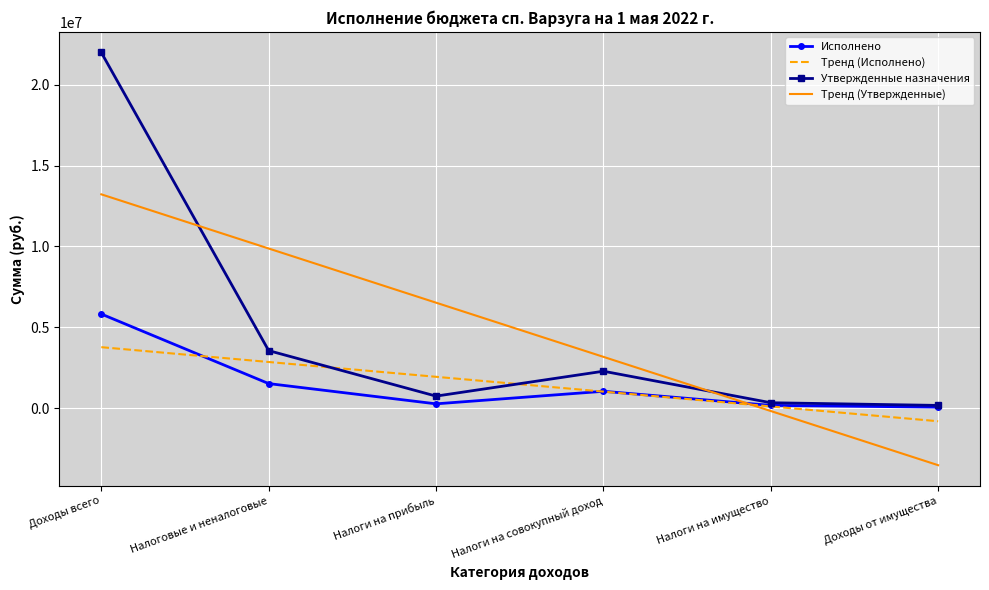

True or false: Тренд (Утвержденные) has more than 2 interior local peaks.

False